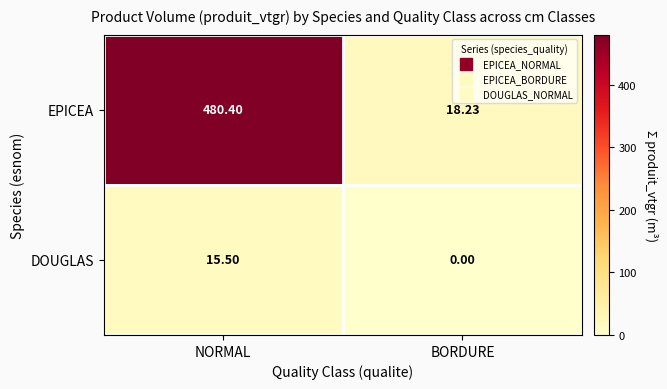

At which label is DOUGLAS closest to 7?

BORDURE